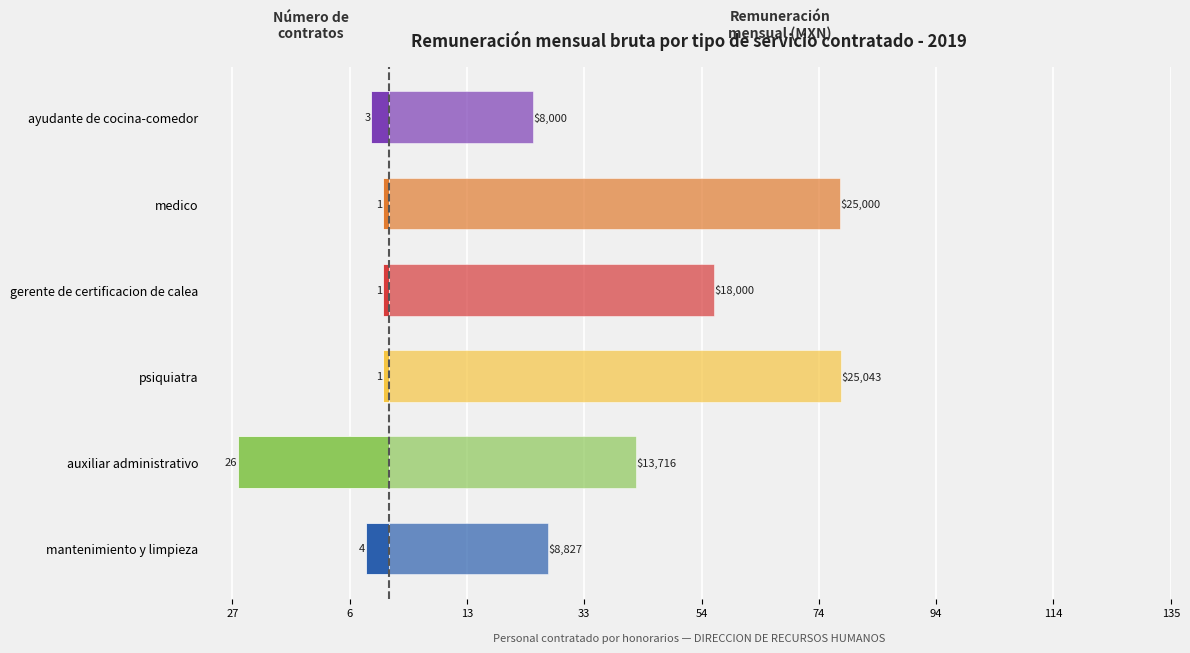

The value of Número de contratos at auxiliar administrativo is -13.5. True or false?

False